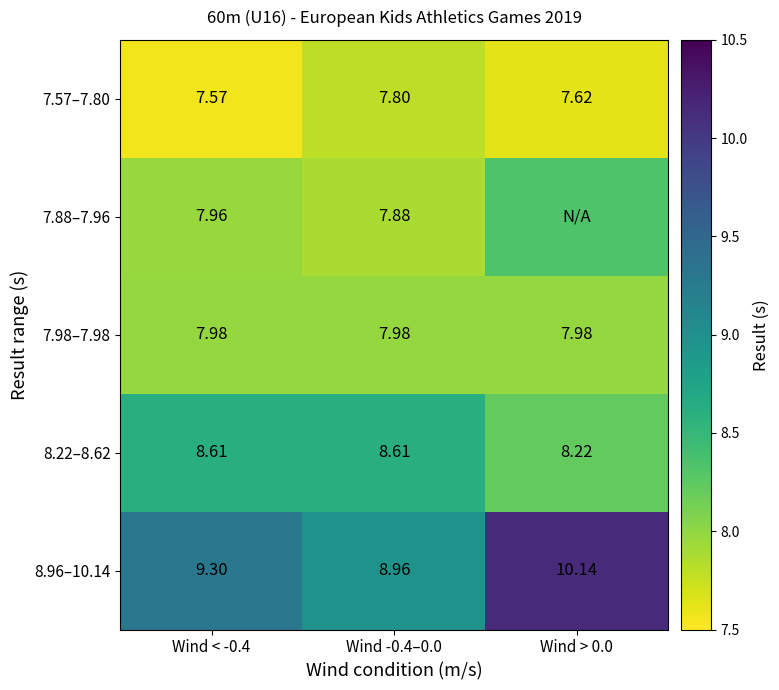

The 8.22–8.62 series shows 11.4 at Wind < -0.4. True or false?

False